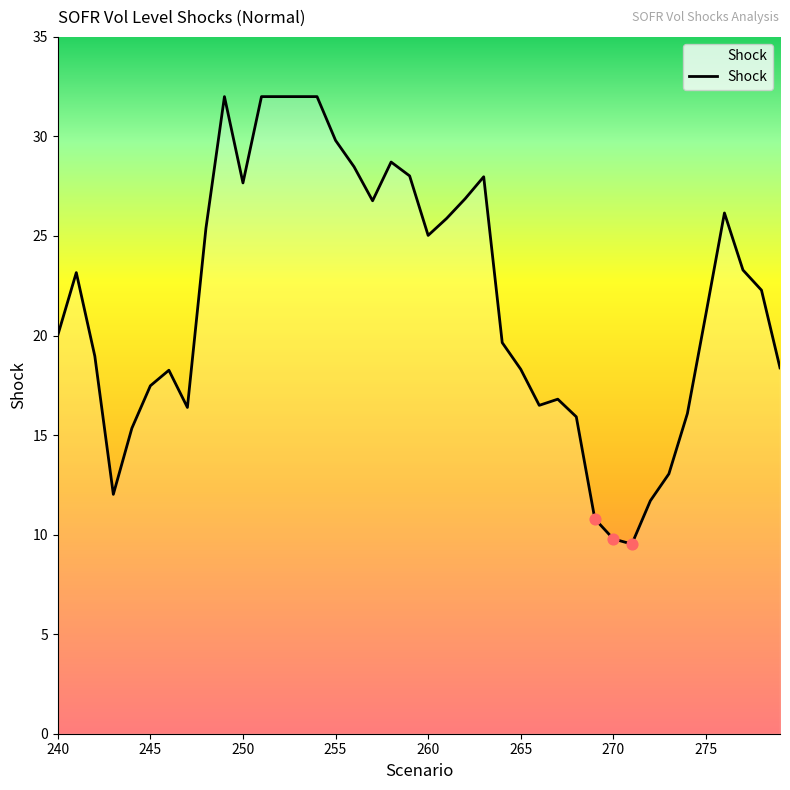

What is the maximum value shown in the chart?

32.0